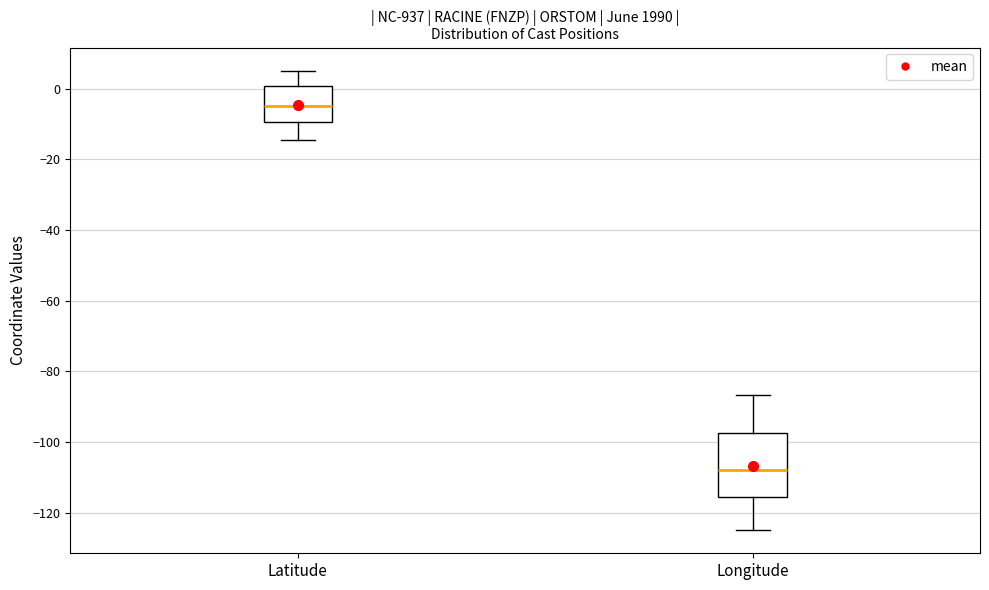

Reading left to right, read every box against the y-axis: the position of its median line, the range the box covers, and the ends of its whiskers. The values are not printed on the chart, so give them approximately, as read against the axis.

Latitude: median -6, box -10 to 0, whiskers -14 to 6
Longitude: median -108, box -116 to -98, whiskers -124 to -86